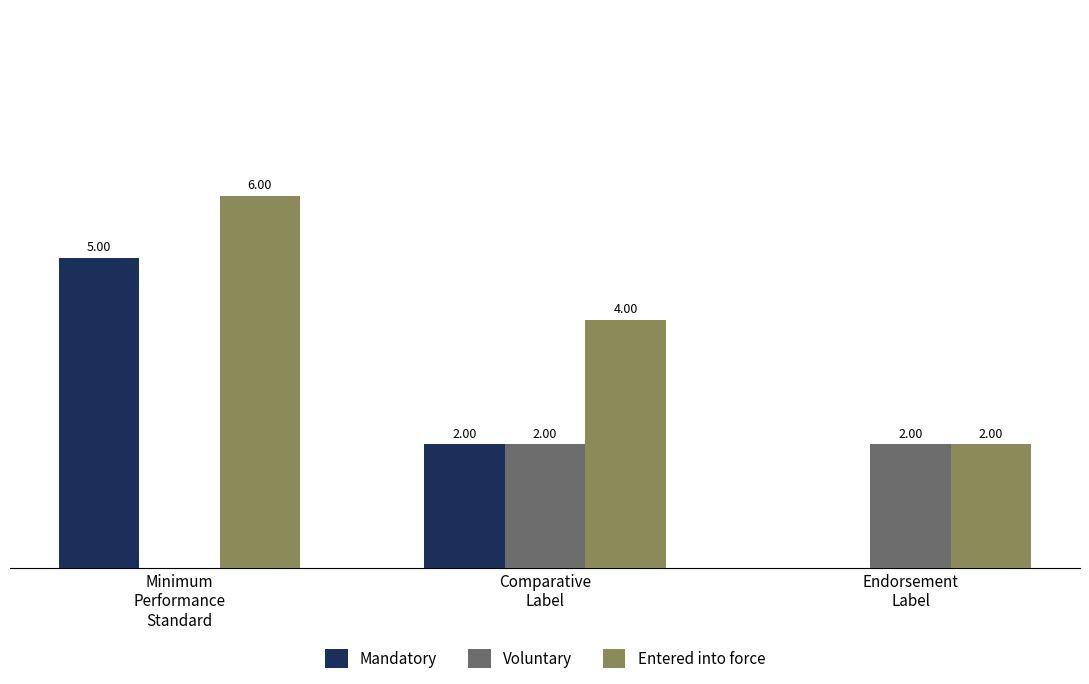

Which series has the largest total across all categories?

Entered into force